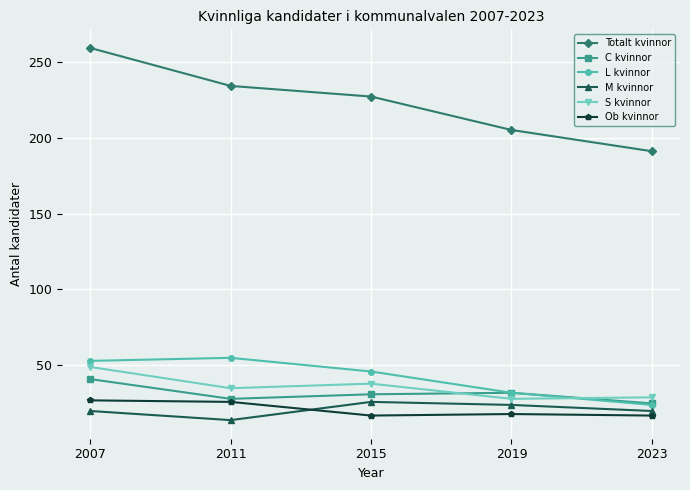

What is the difference between the highest and lowest values at 2011?

220